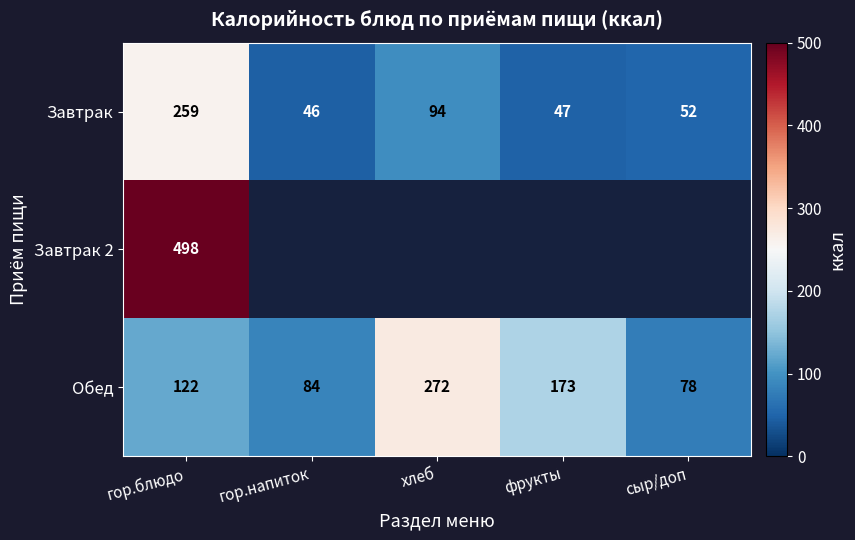

At гор.блюдо, list the series in order from largest to smallest.

Завтрак 2, Завтрак, Обед